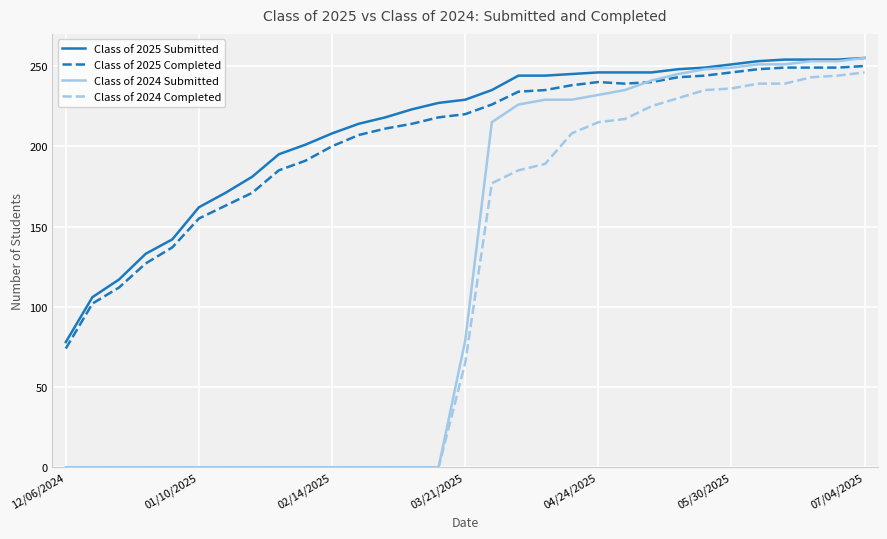

What is the maximum value shown in the chart?

255